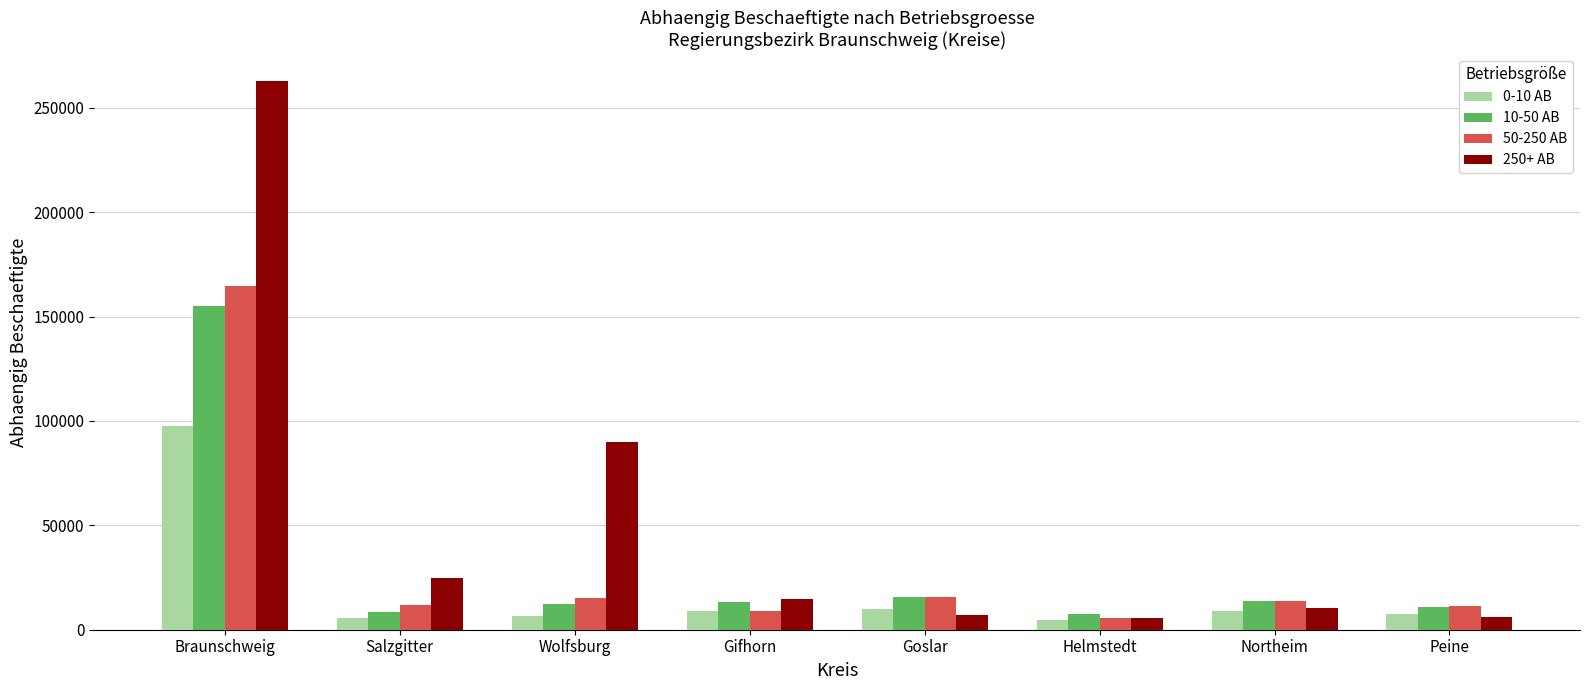

Is it true that 10-50 AB equals 8498 at Salzgitter?

True